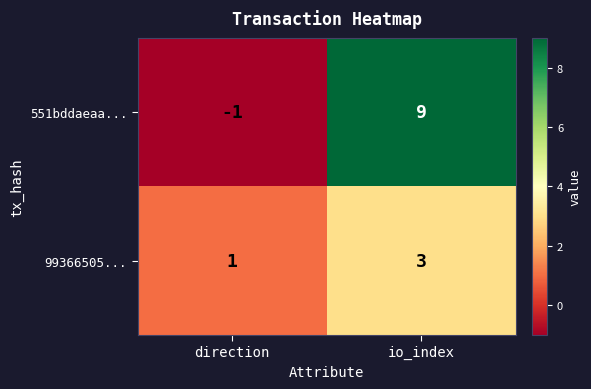

Reading left to right, extract all data points from this chart.

551bddaeaa...: direction=-1	io_index=9
99366505...: direction=1	io_index=3